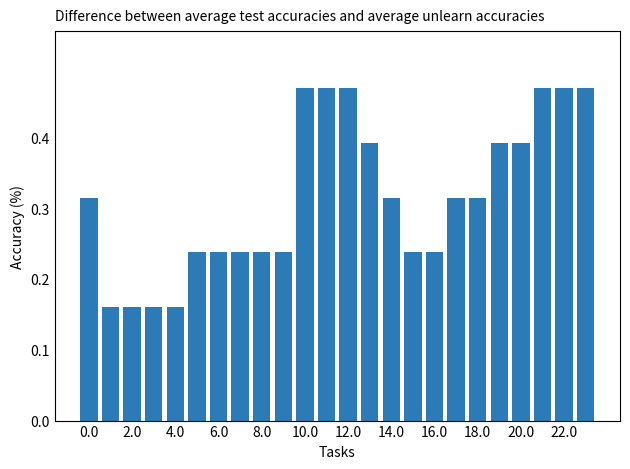

What is the sum of all values?

7.6